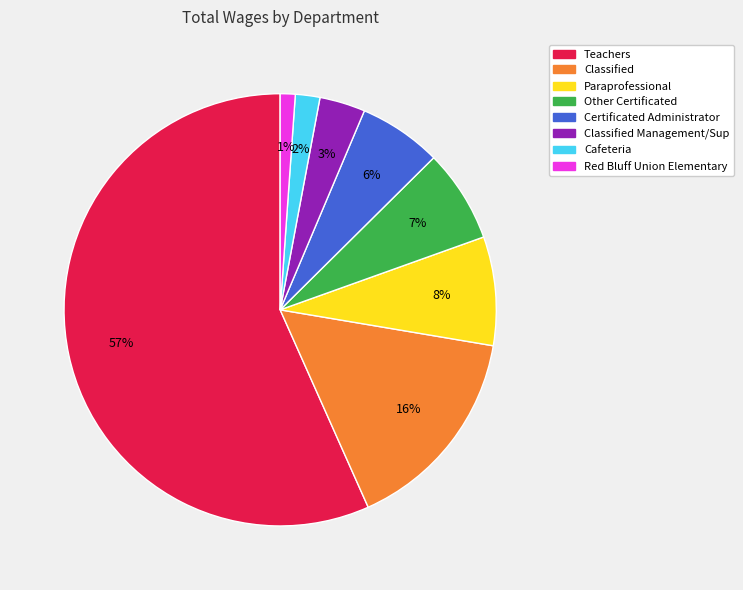

Is there a majority slice in this chart?

Yes